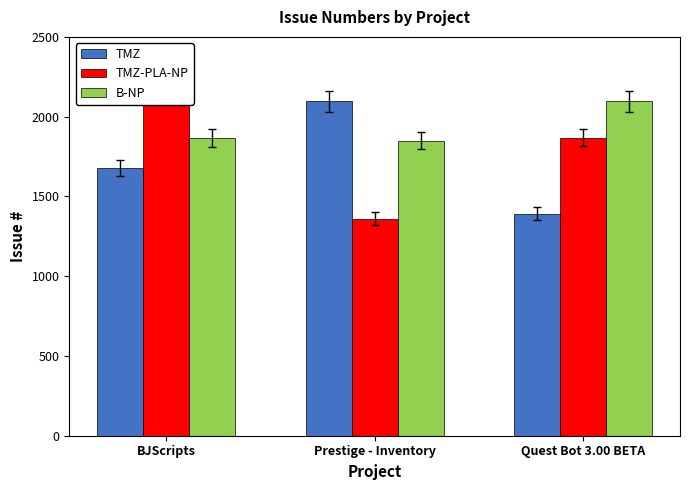

How many values in the TMZ series exceed 1680?

1